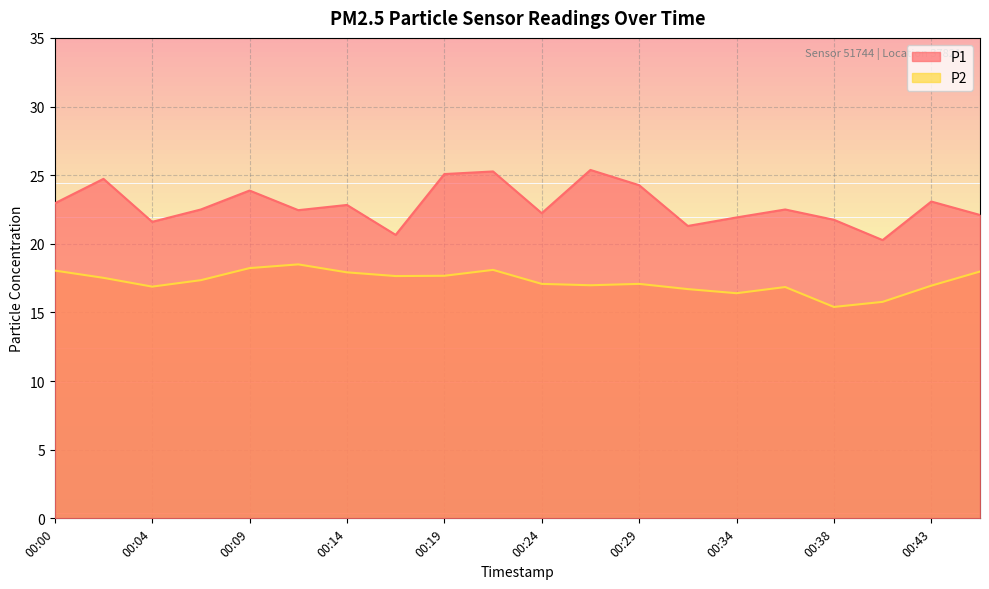

How many values in the P2 series are below 17?

8